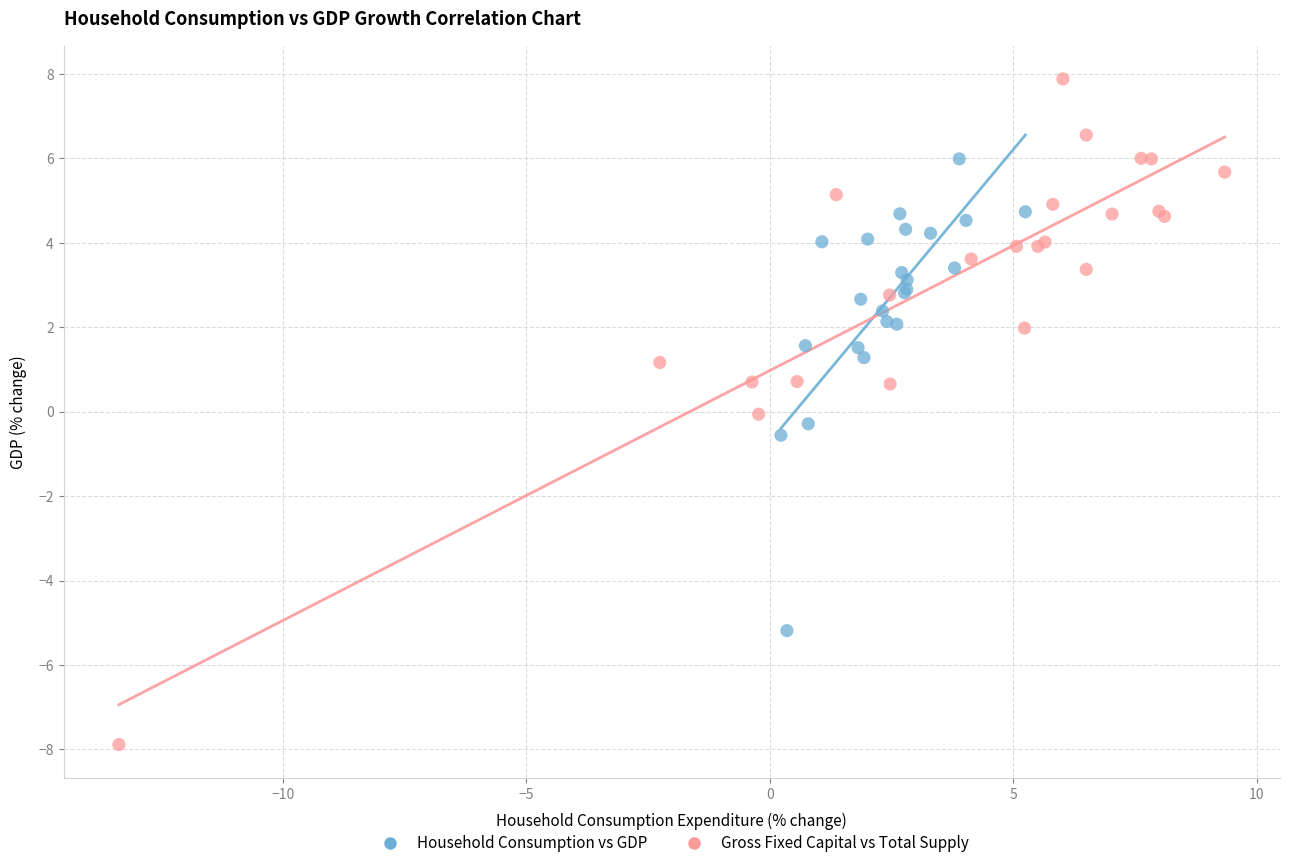

What are all the series names shown in the legend?

Household Consumption vs GDP, Gross Fixed Capital vs Total Supply